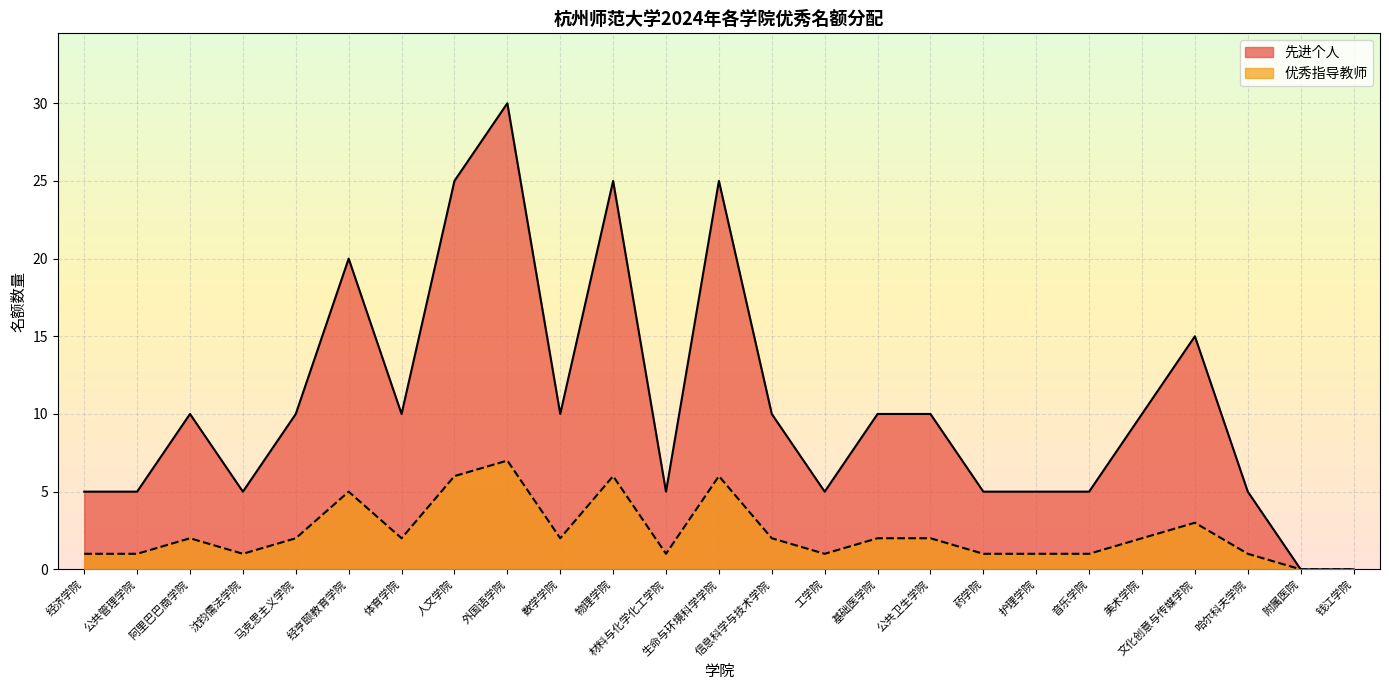

At 公共管理学院, list the series in order from smallest to largest.

优秀指导教师, 先进个人